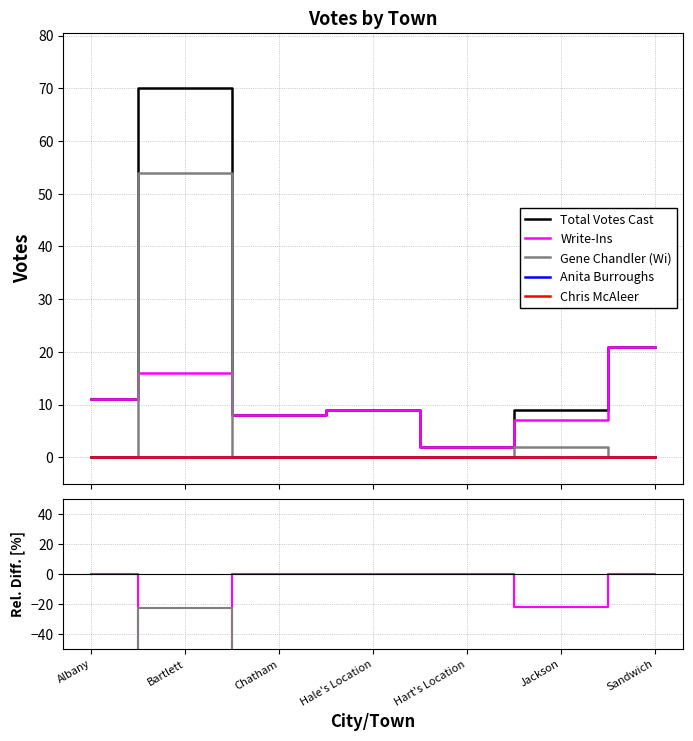

At how many categories does at least one series exceed -78?

7